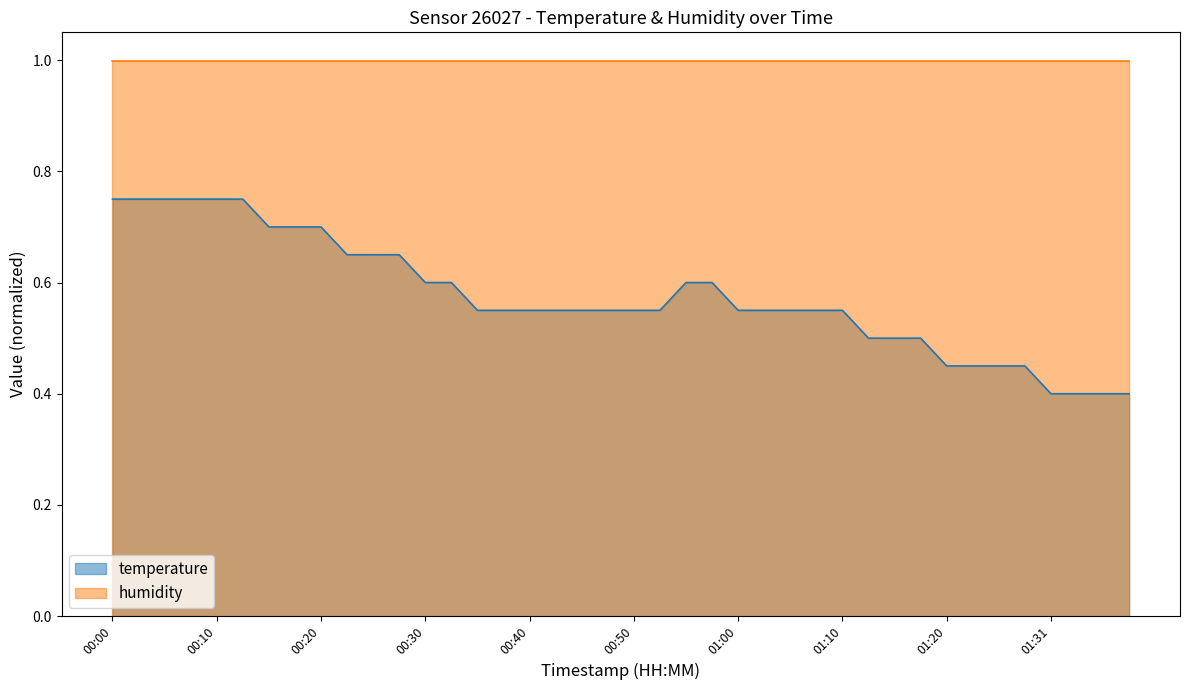

Which label corresponds to the largest value in the chart?

00:00